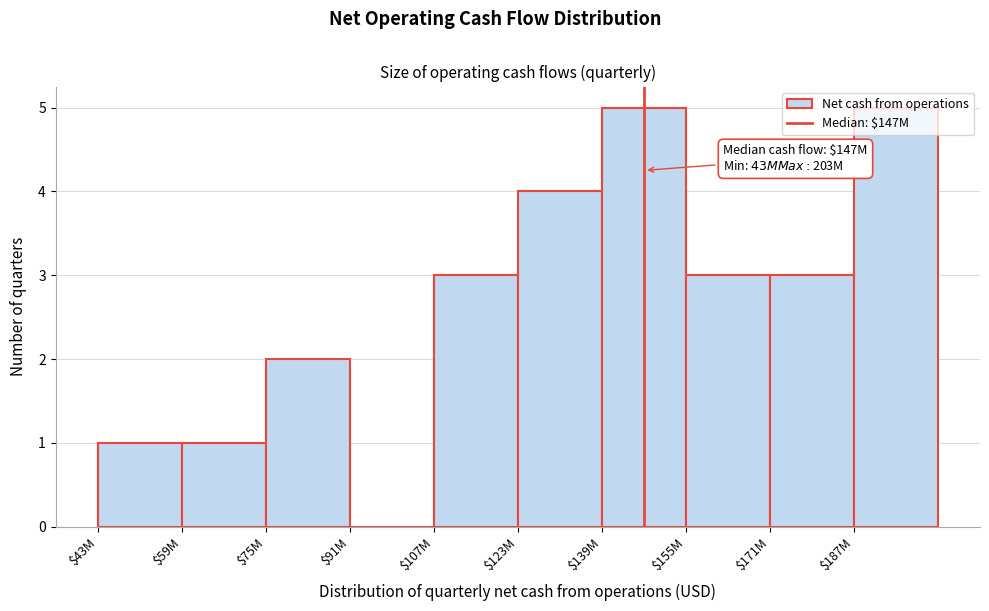

What is the maximum value shown in the chart?

5